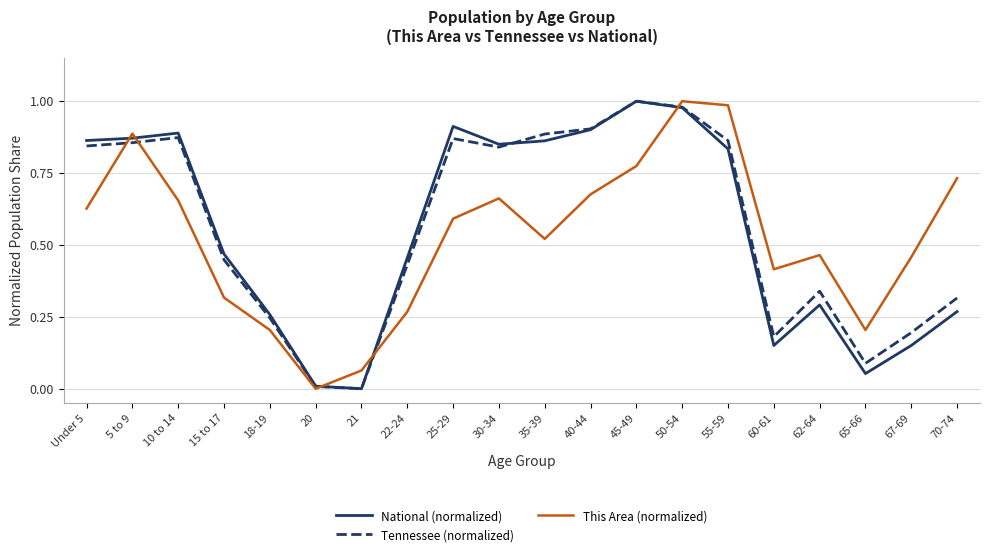

At which label does This Area (normalized) reach its minimum?

20